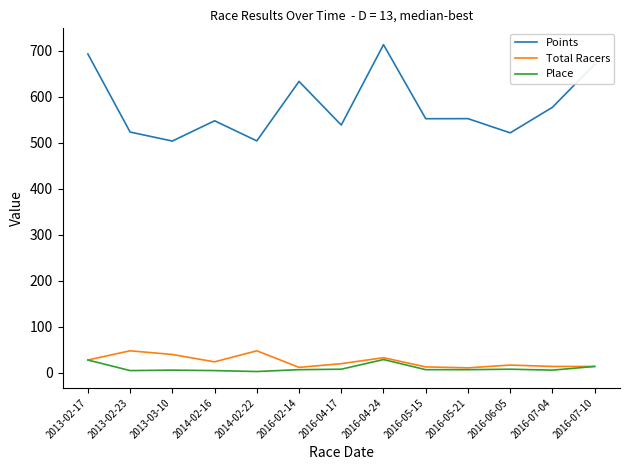

Which series has the largest total across all categories?

Points